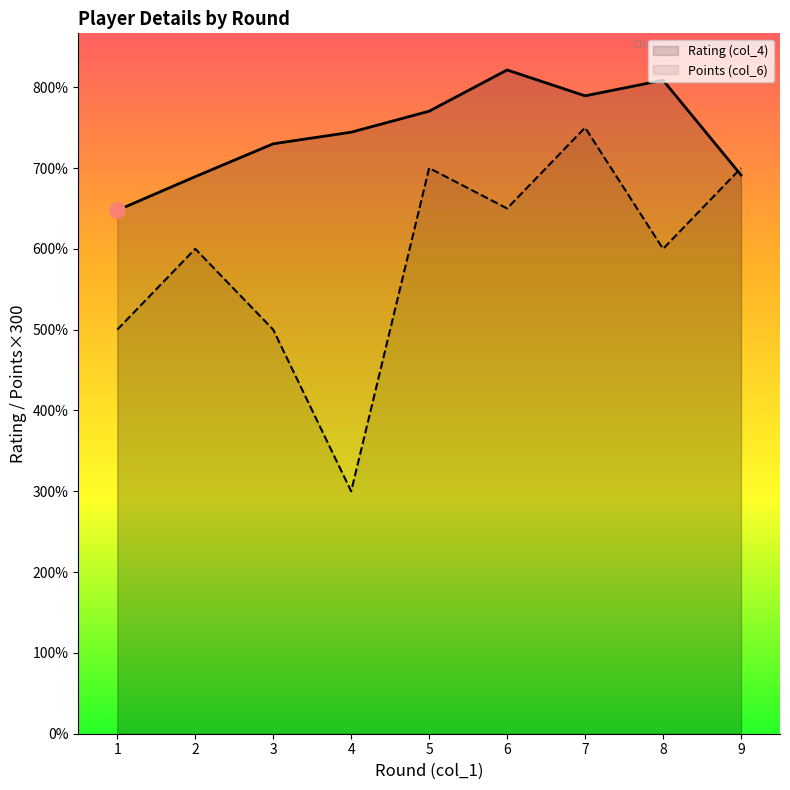

What is the total value across all series at 9?

4174